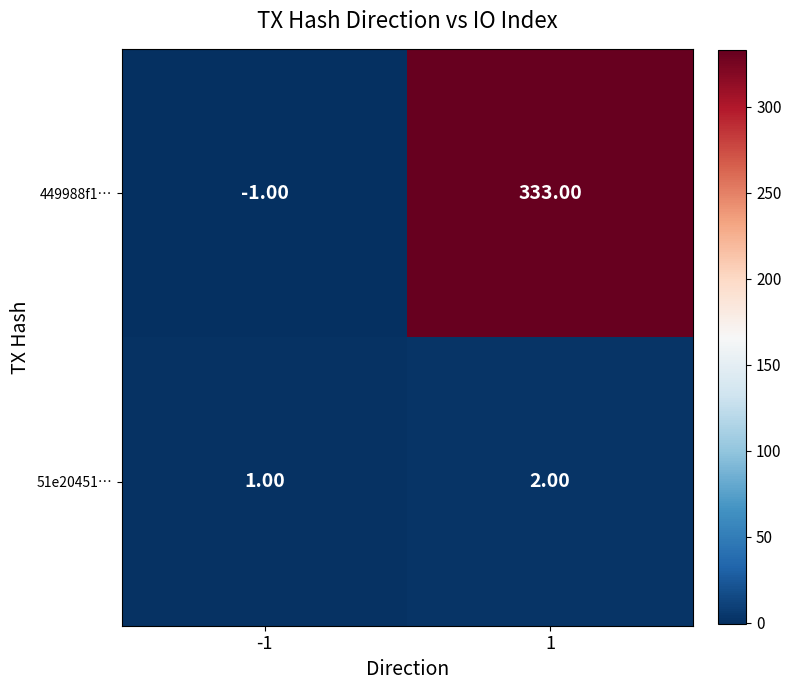

What is the difference between the highest and lowest values at 1?

331